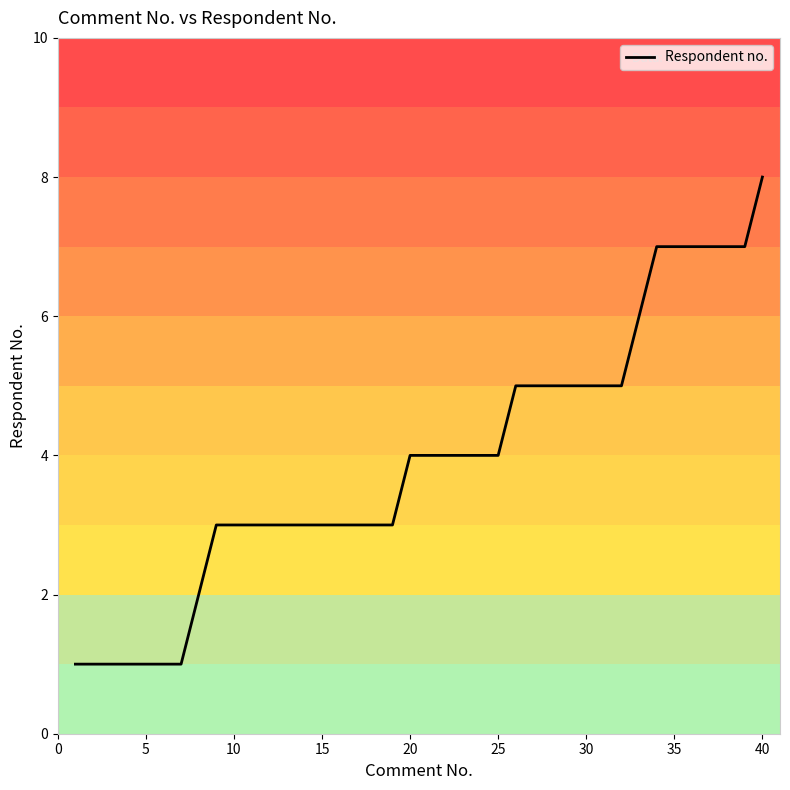

Does the chart have visible grid lines?

No